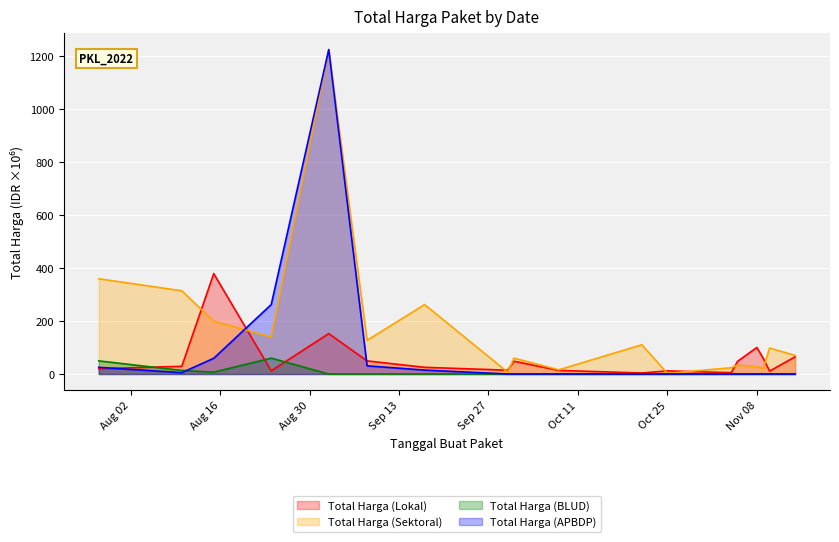

What position from the right is 2022-10-21?

8